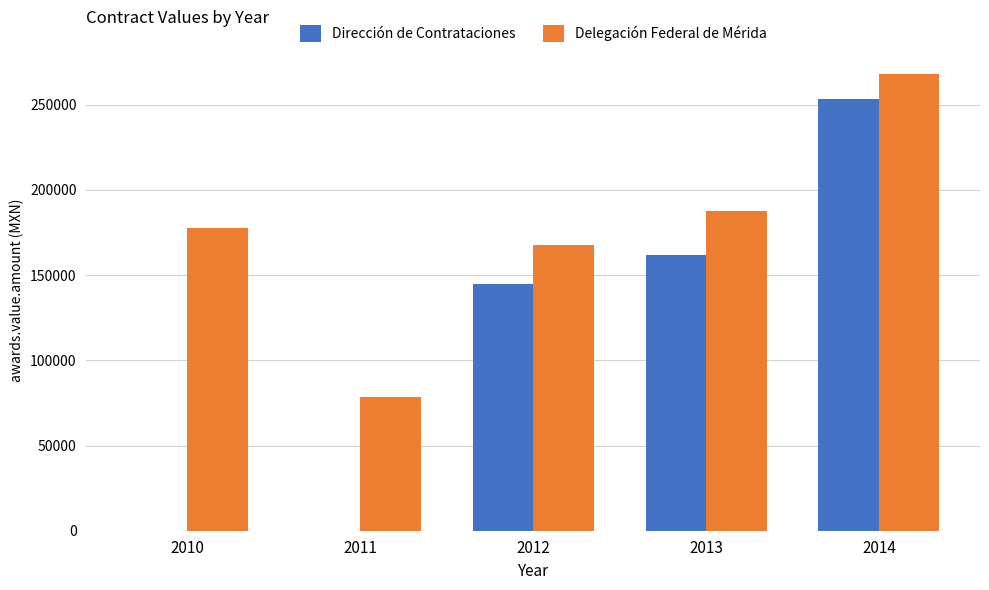

How many values in the Delegación Federal de Mérida series exceed 177869?

3